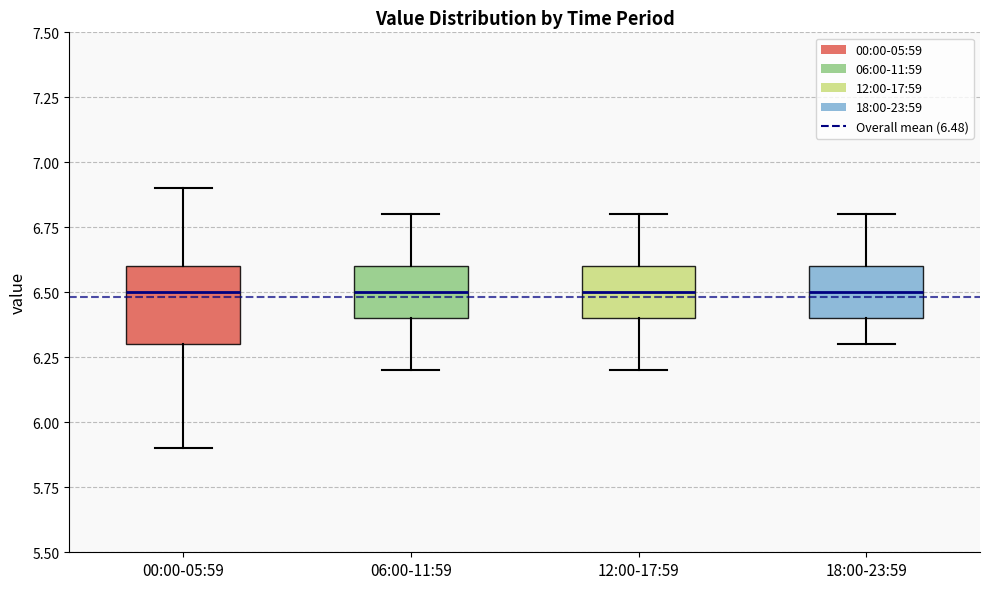

Reading left to right, read every box against the y-axis: the position of its median line, the range the box covers, and the ends of its whiskers. The values are not printed on the chart, so give them approximately, as read against the axis.

00:00-05:59: median 6.5, box 6.3 to 6.6, whiskers 5.9 to 6.9
06:00-11:59: median 6.5, box 6.4 to 6.6, whiskers 6.2 to 6.8
12:00-17:59: median 6.5, box 6.4 to 6.6, whiskers 6.2 to 6.8
18:00-23:59: median 6.5, box 6.4 to 6.6, whiskers 6.3 to 6.8